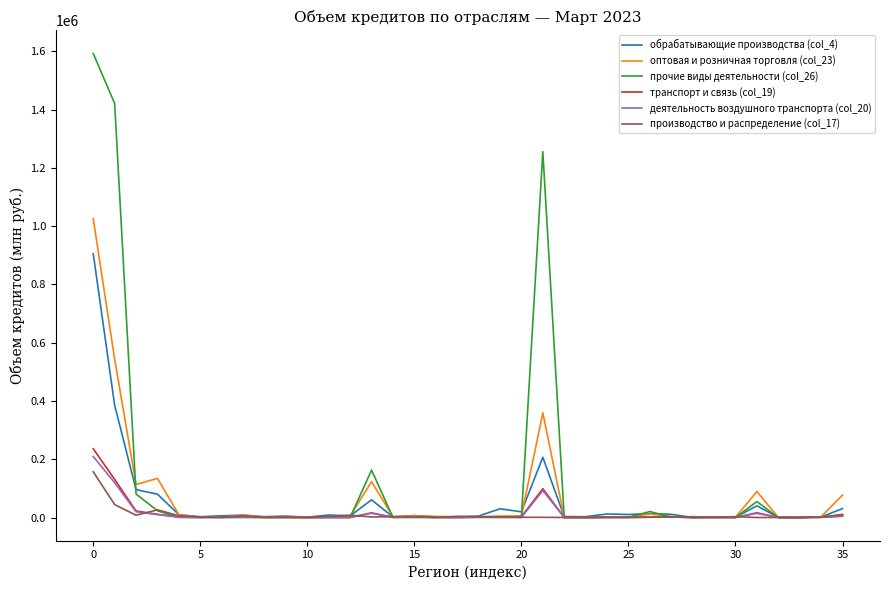

What is the maximum value shown in the chart?

1592048